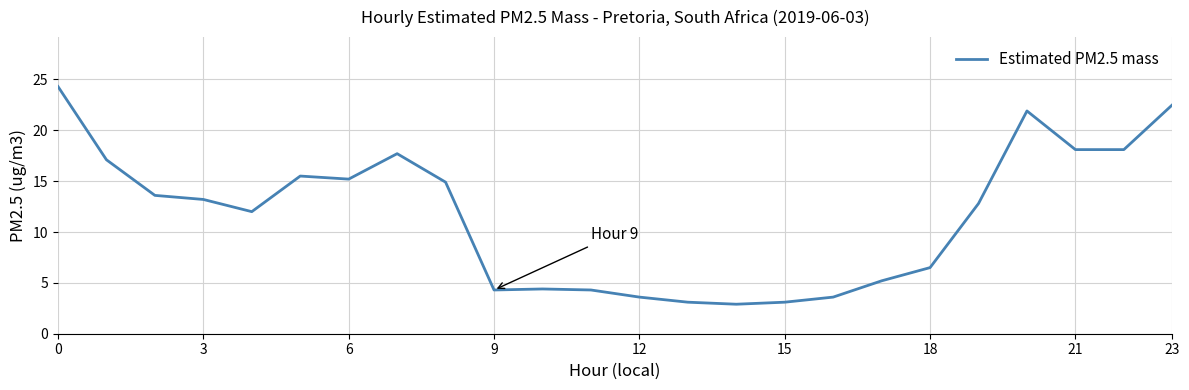

True or false: there are more than 2 points higher than both neighbors.

True